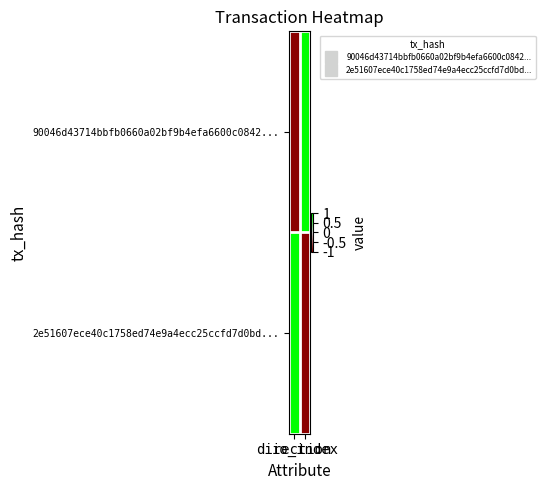

Which label corresponds to the smallest value in the chart?

direction